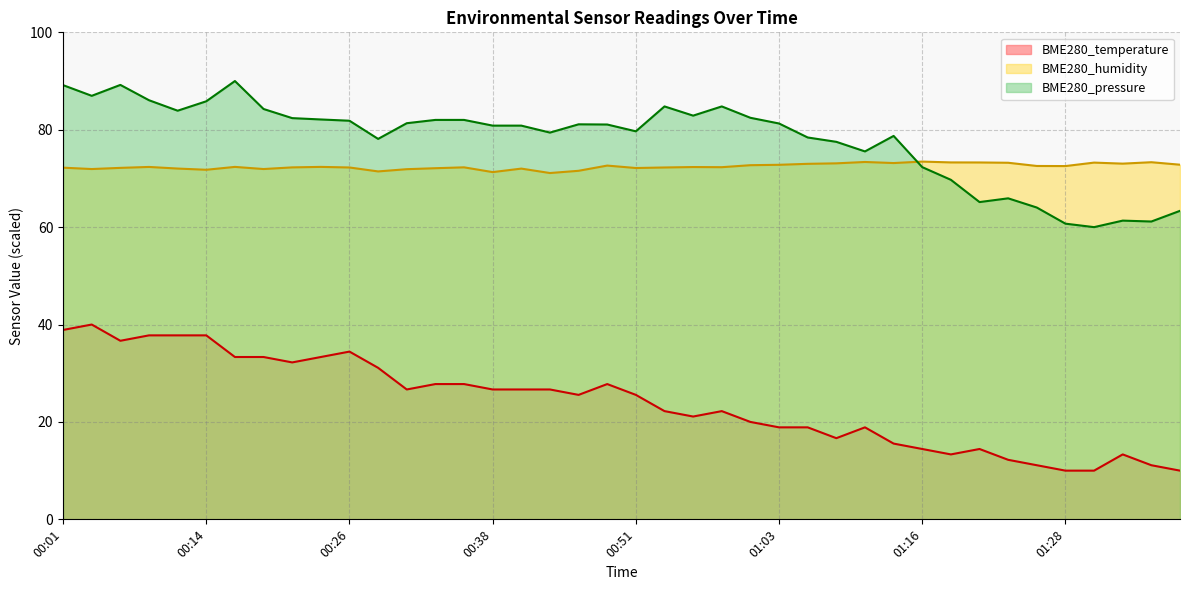

Read the BME280_humidity value at 01:28.

72.5